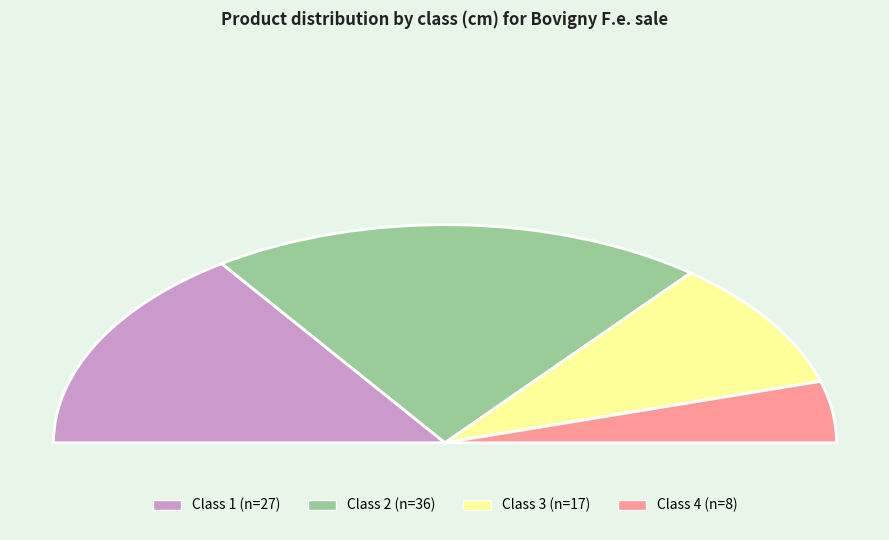

The 3 slice represents 19% of the pie. True or false?

True